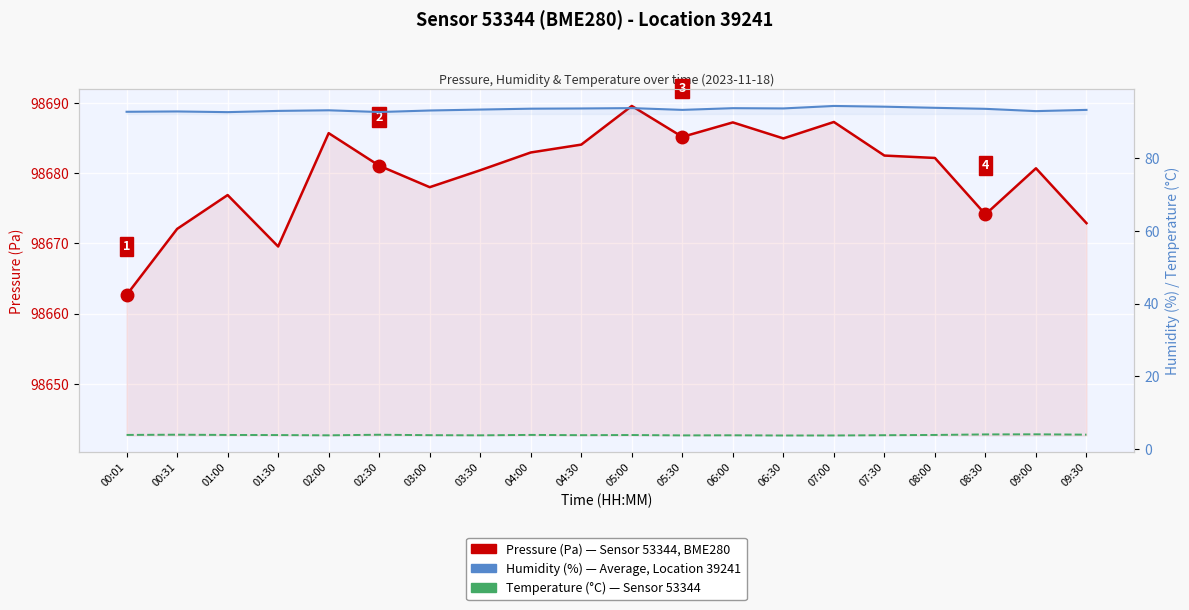

What are all the series names shown in the legend?

Pressure (Pa), Humidity (%), Temperature (°C)